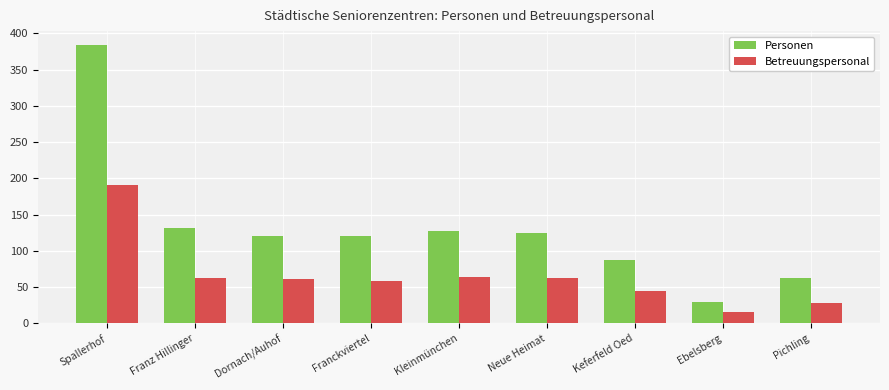

Is it true that Betreuungspersonal equals 64 at Kleinmünchen?

True